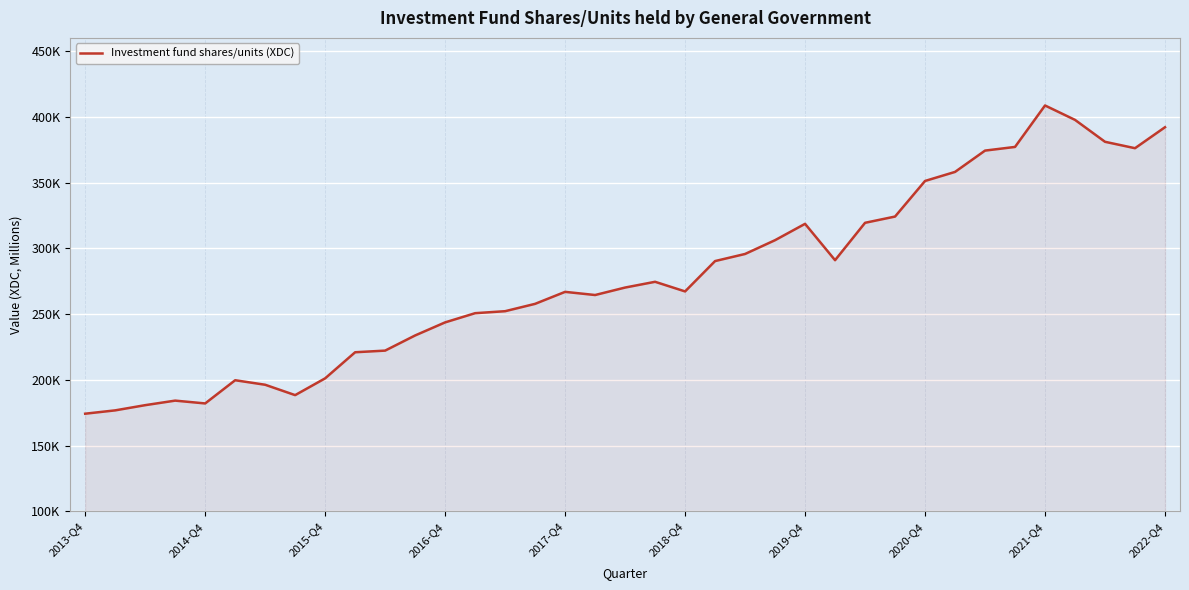

Is this an area chart (filled region under the line)?

Yes